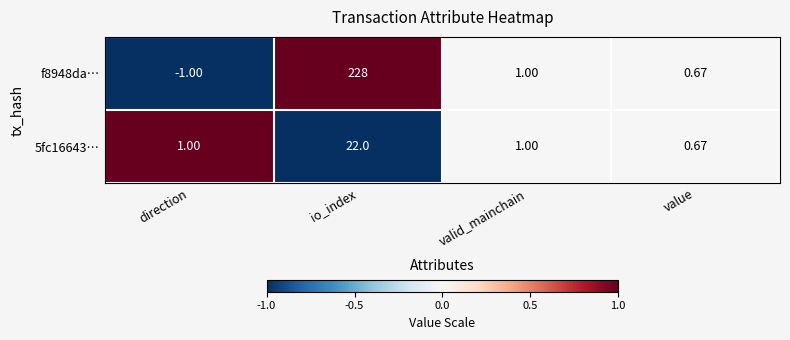

At which label does f8948da… first exceed 1?

io_index